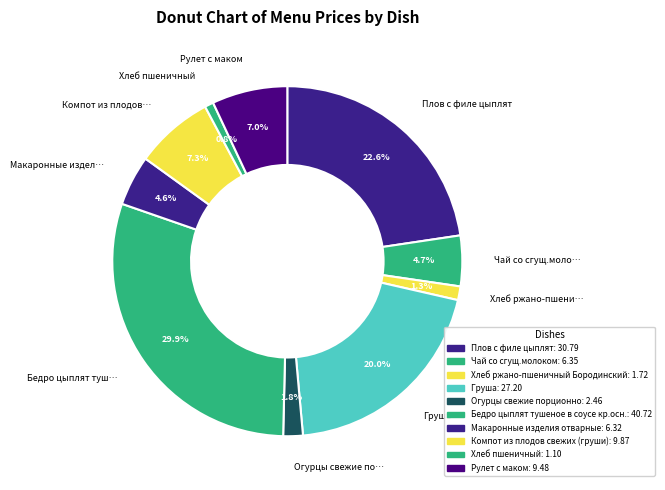

Which category has the biggest portion of the pie?

Бедро цыплят тушеное в соусе кр.осн.